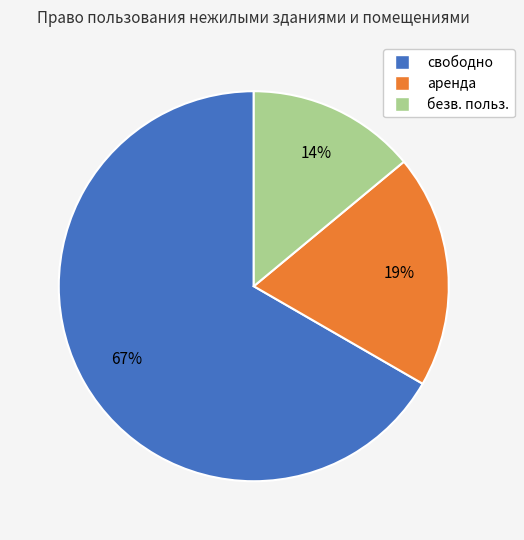

Is there any slice that represents more than half of the pie?

Yes